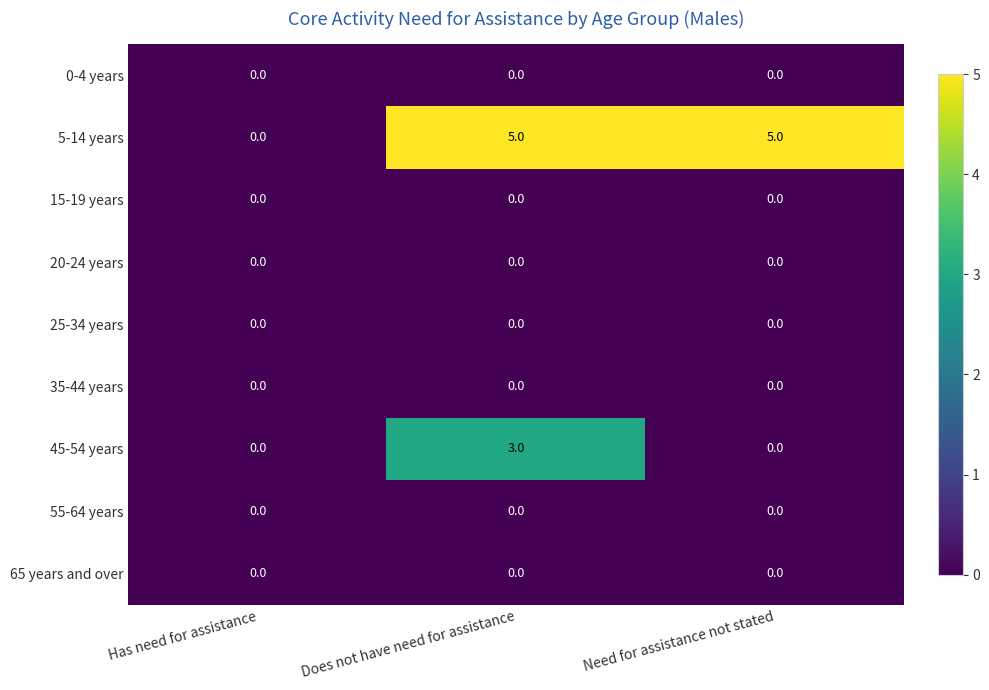

At which category is the sum across all series the highest?

Does not have need for assistance